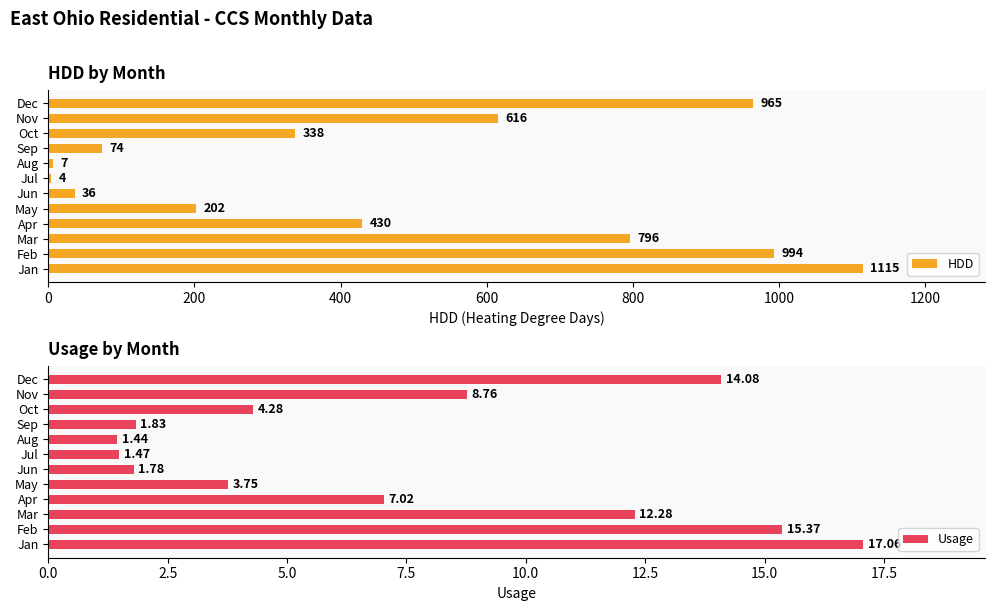

How many bars are there in each group?

2